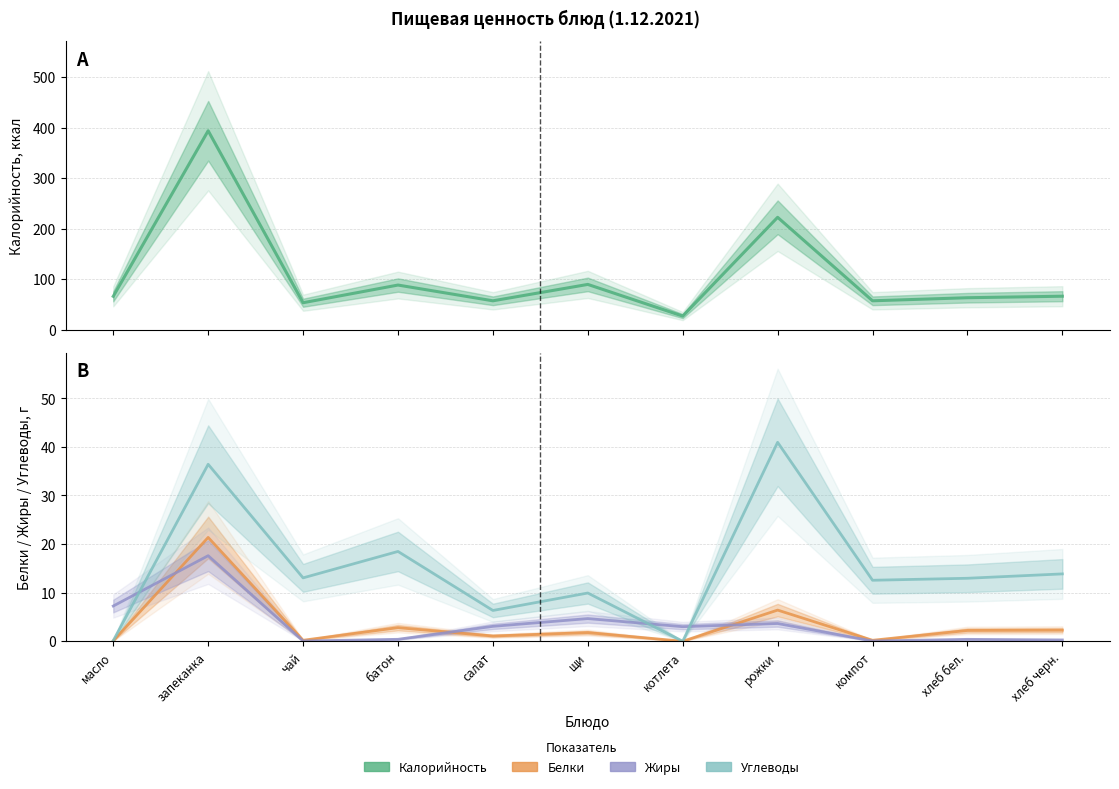

True or false: Углеводы and Белки cross at least once.

False